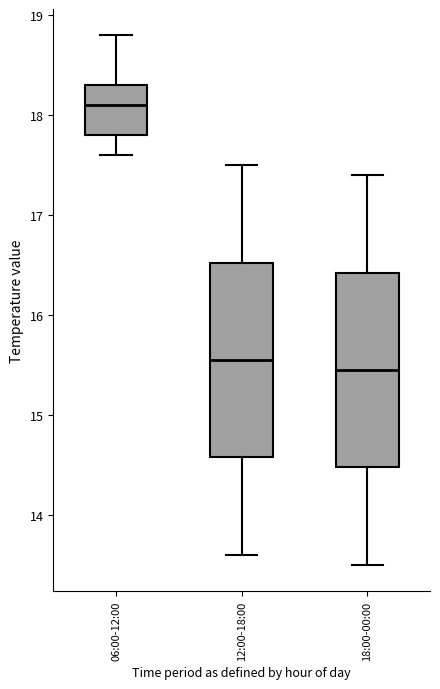

Which box has the lowest median line?

18:00-00:00